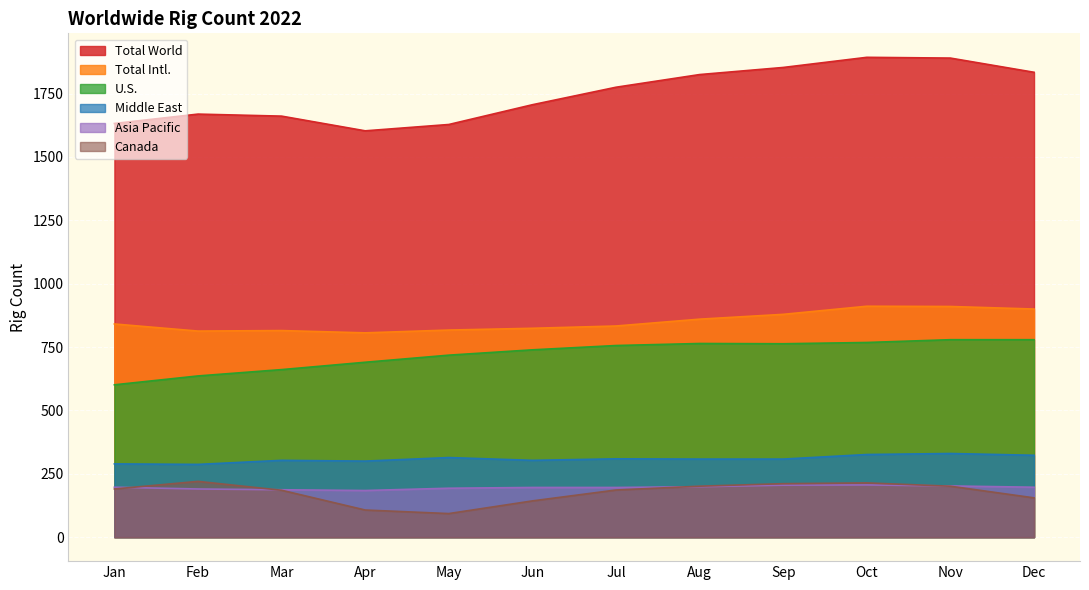

Reading left to right, list all the values displayed in this chart.

Total World: 1632	1669	1661	1603	1628	1706	1775	1825	1853	1893	1890	1834
Total Intl.: 841	813	815	806	817	824	833	860	879	911	910	900
U.S.: 601	636	661	690	718	739	756	764	763	768	779	779
Canada: 190	220	185	107	93	143	186	201	211	214	201	155
Middle East: 289	287	303	300	314	303	309	308	308	326	330	323
Asia Pacific: 197	190	187	184	193	196	196	199	205	206	202	197